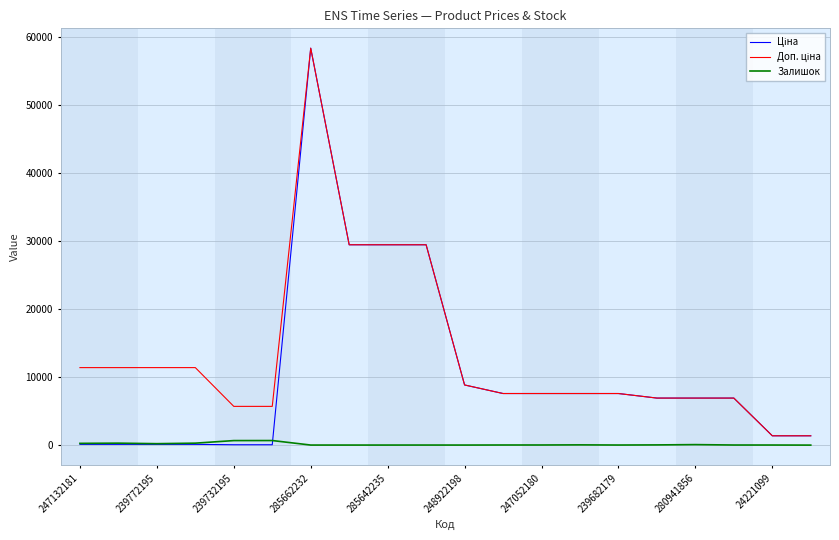

Reading left to right, transcribe all the data shown in this chart.

Ціна: 114.1	114.1	114.1	114.1	57.0	57.0	58426.5	29491.5	29491.5	29491.5	8856.7	7596.5	7596.5	7596.5	7596.5	6925.7	6925.7	6925.7	1375.4	1375.4
Доп. ціна: 11410.0	11410.0	11410.0	11410.0	5705.0	5705.0	58426.5	29491.5	29491.5	29491.5	8856.7	7596.5	7596.5	7596.5	7596.5	6925.7	6925.7	6925.7	1375.0	1375.0
Залишок: 260.0	290.0	215.0	290.0	670.0	676.0	12.0	11.0	11.0	13.0	11.0	20.0	21.0	39.0	15.0	33.0	76.0	17.0	16.0	4.0